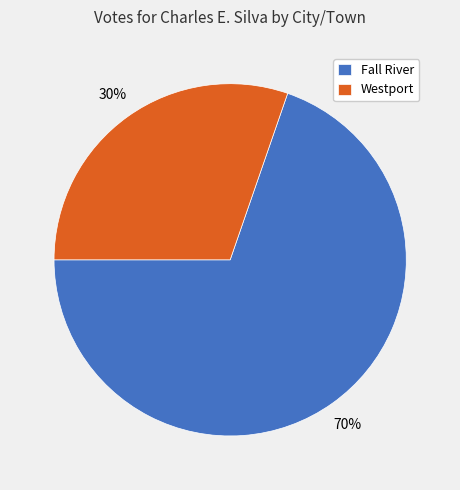

How many slices are in this pie chart?

2